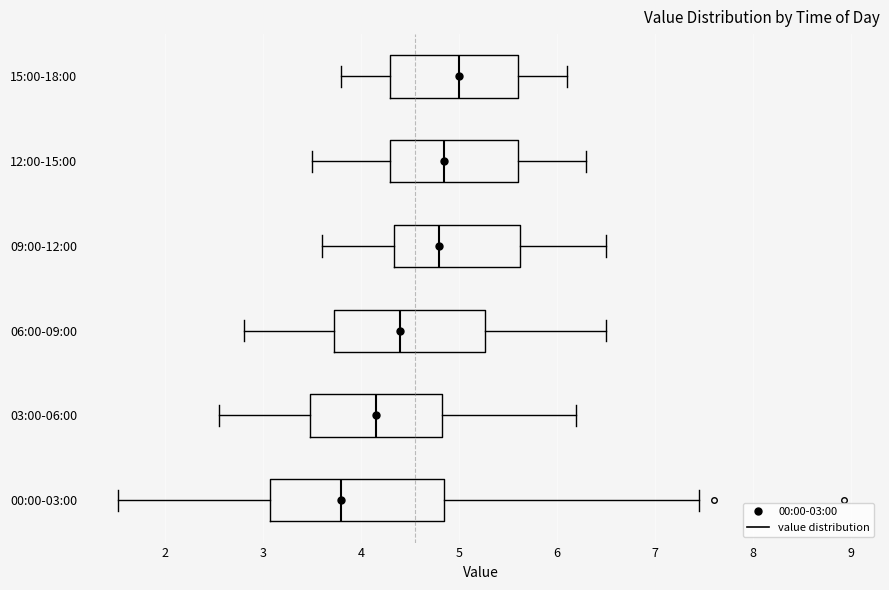

Where does the median line of the box for 06:00-09:00 sit on the x-axis? The values are not printed on the chart, so give them approximately, as read against the axis.

4.4